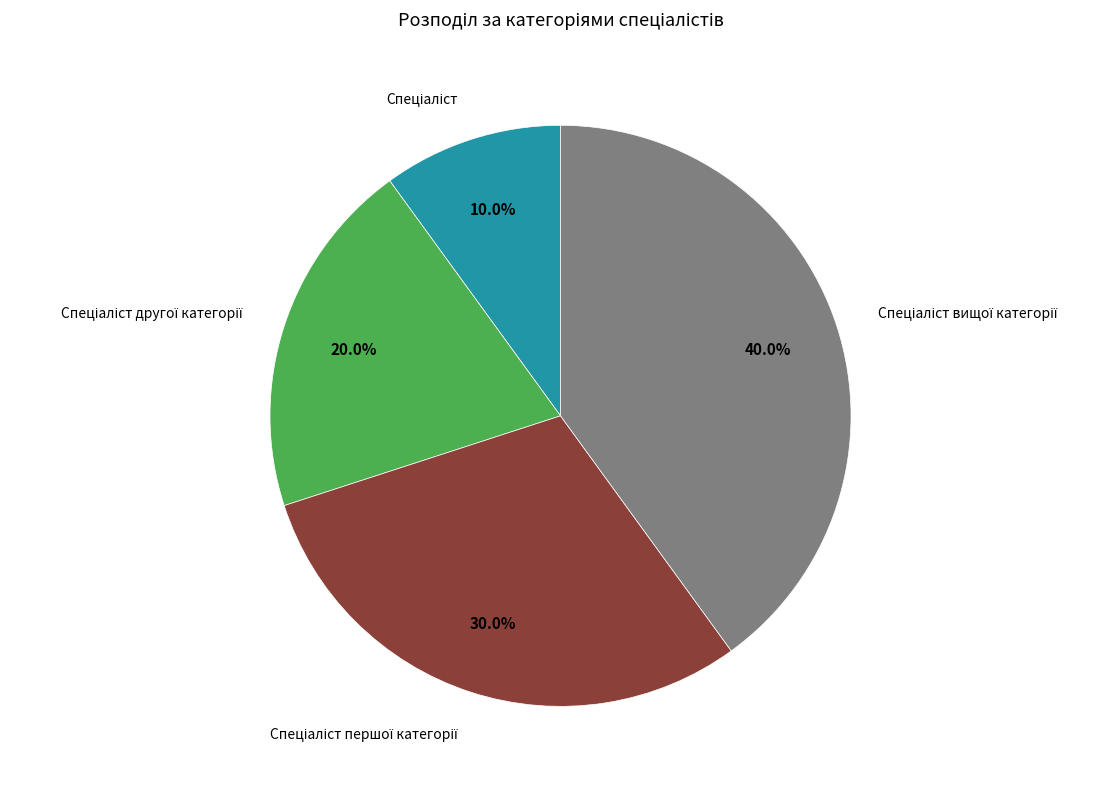

Is there any slice that represents more than half of the pie?

No